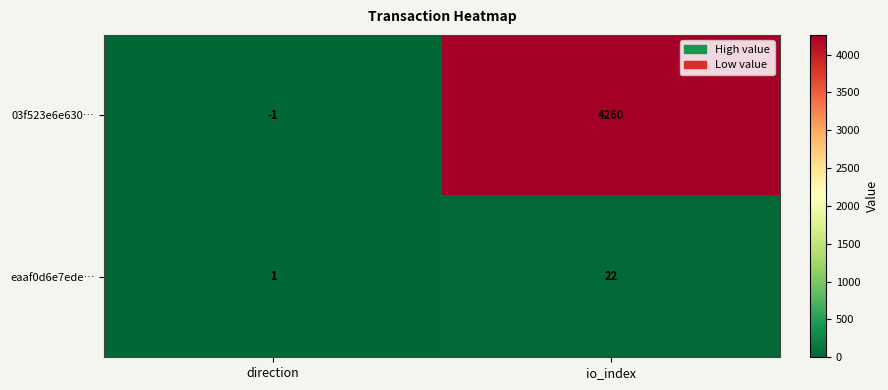

At io_index, list the series in order from smallest to largest.

eaaf0d6e7ede…, 03f523e6e630…